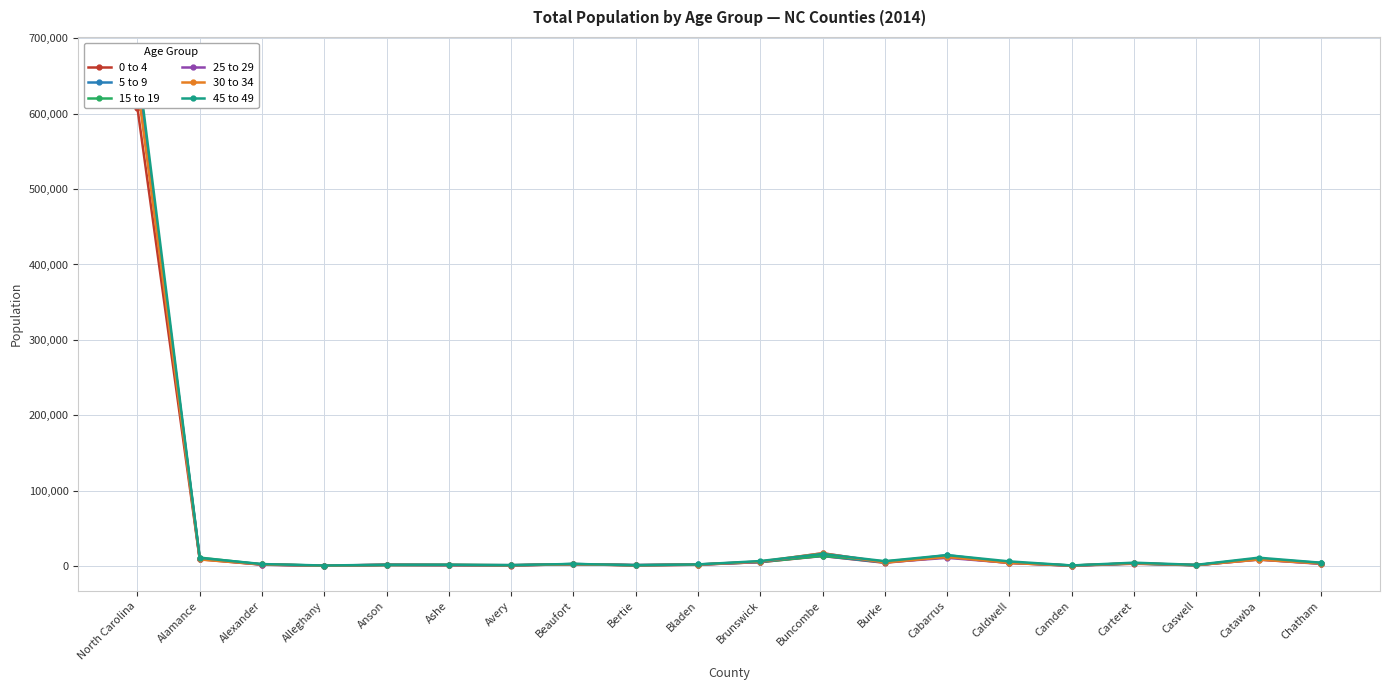

Which series ends up on top after the final intersection of 25 to 29 and 45 to 49?

45 to 49